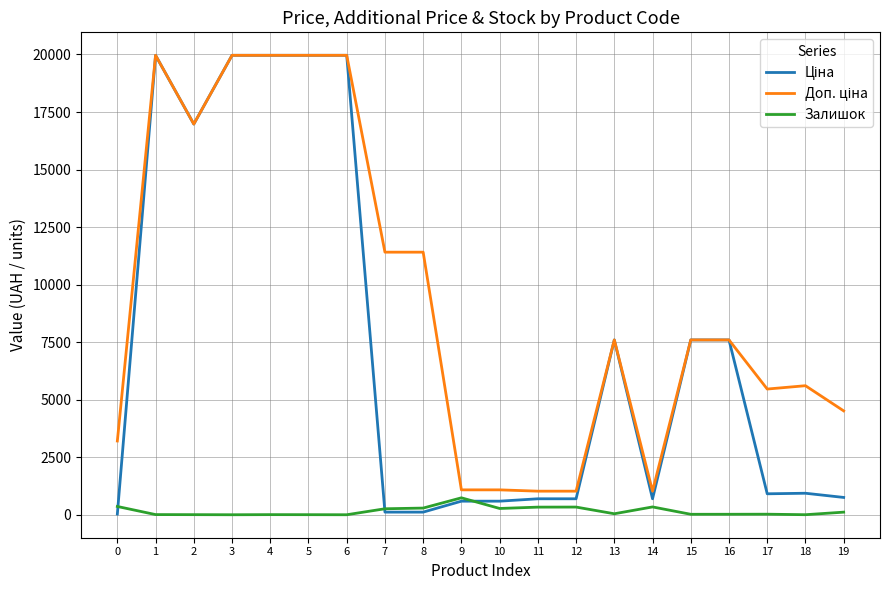

What is the maximum value for Залишок?

736.0